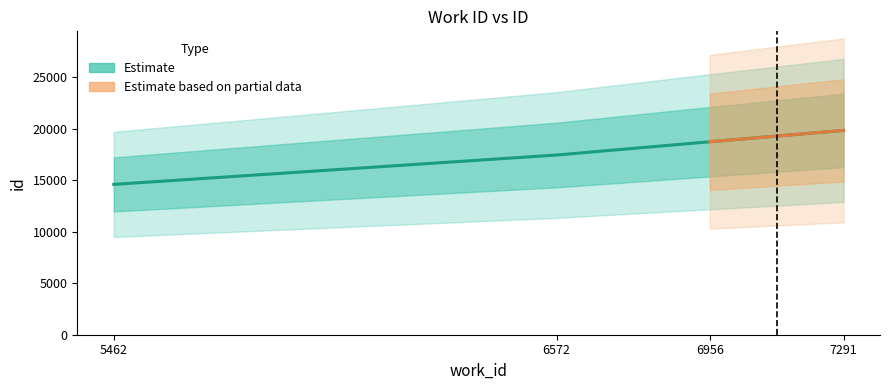

What is the change in value from 5462 to 6572?

+2855